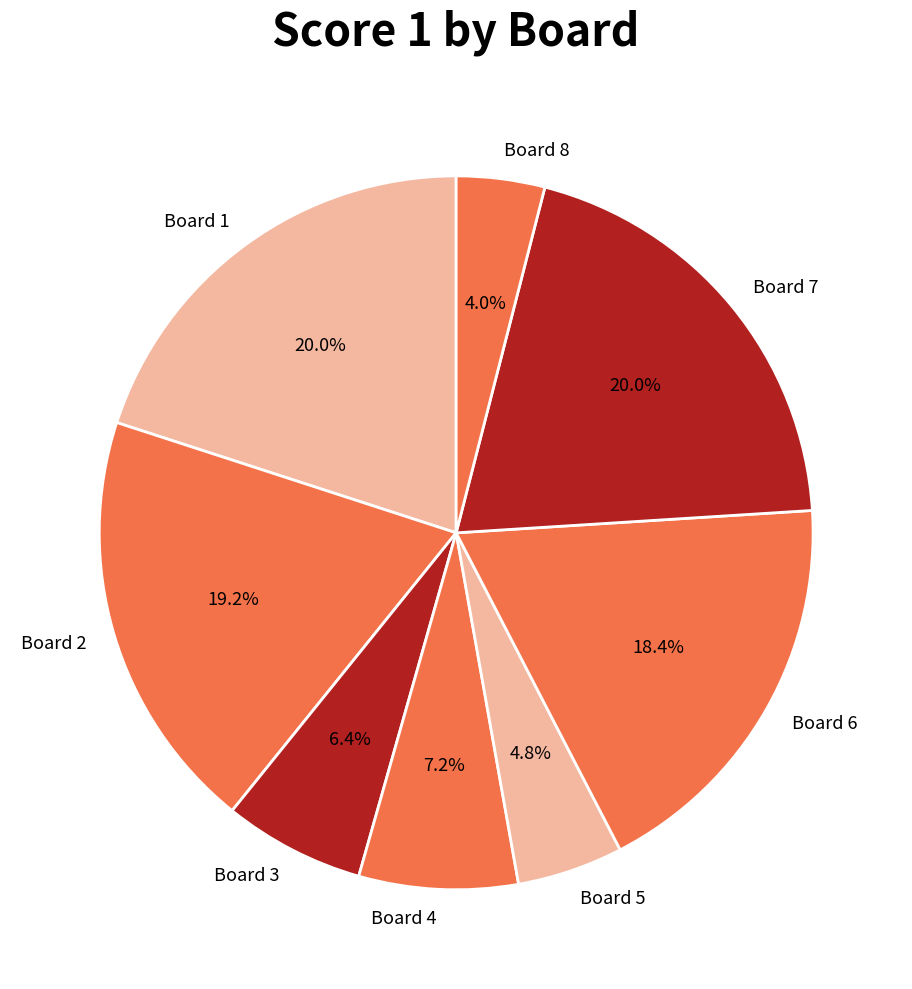

Which category has the smallest portion of the pie?

Board 8